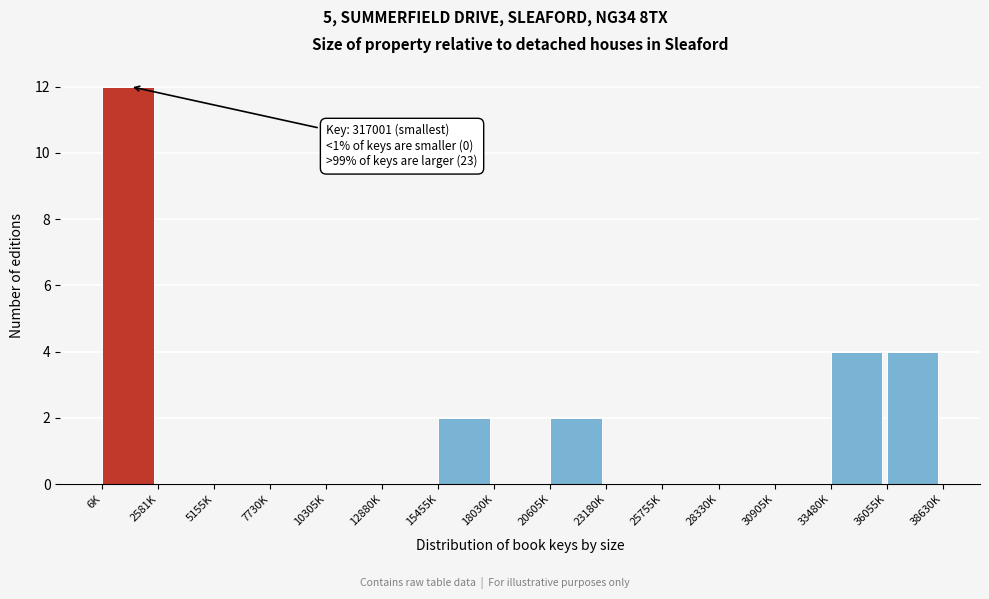

Reading left to right, what are all the values shown in this chart?

6K=12	2581K=0	5155K=0	7730K=0	10305K=0	12880K=0	15455K=2	18030K=0	20605K=2	23180K=0	25755K=0	28330K=0	30905K=0	33480K=4	36055K=4